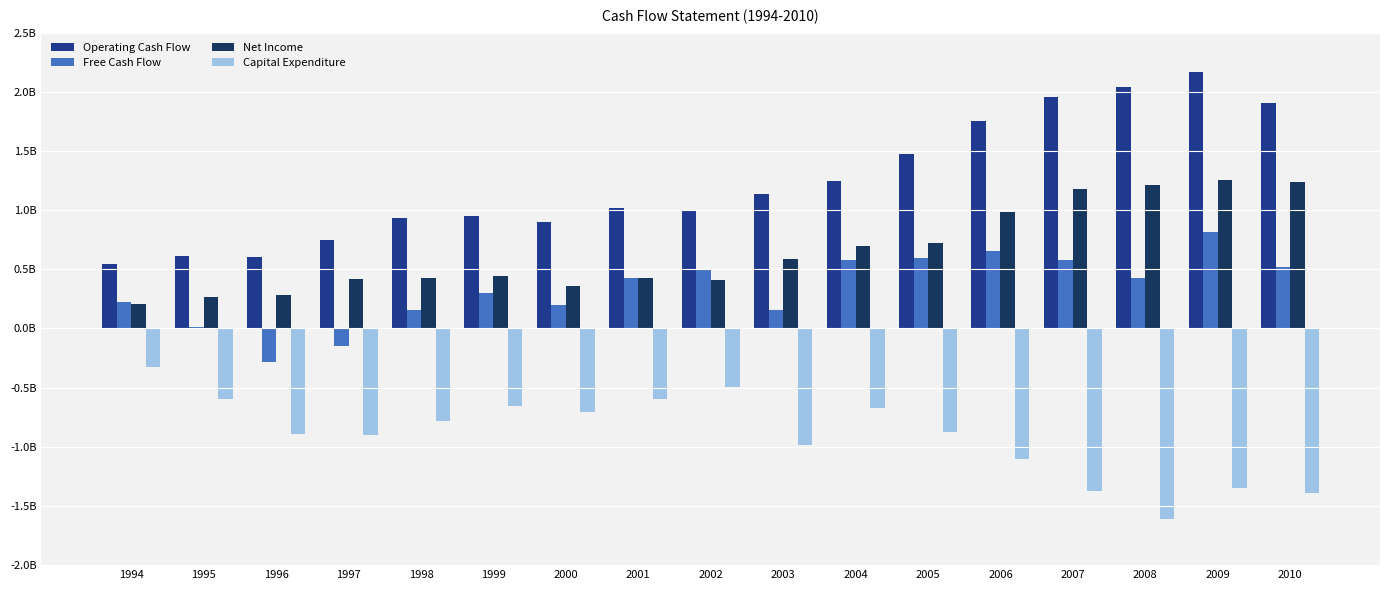

The Operating Cash Flow series shows 0.5 at 1994. True or false?

True